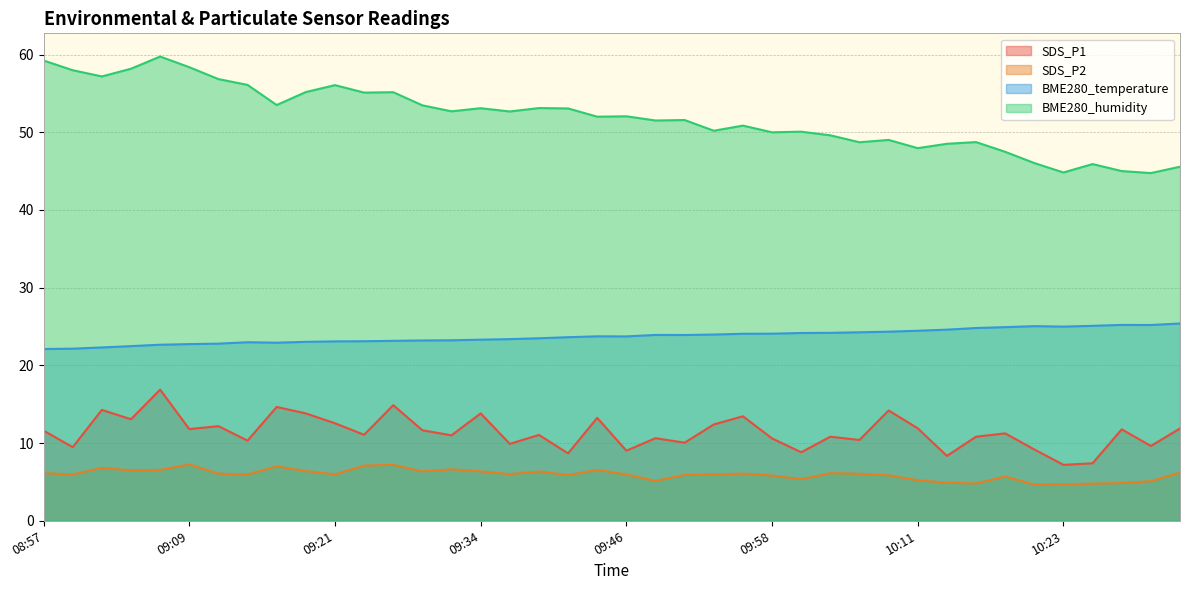

Does the chart have visible grid lines?

Yes